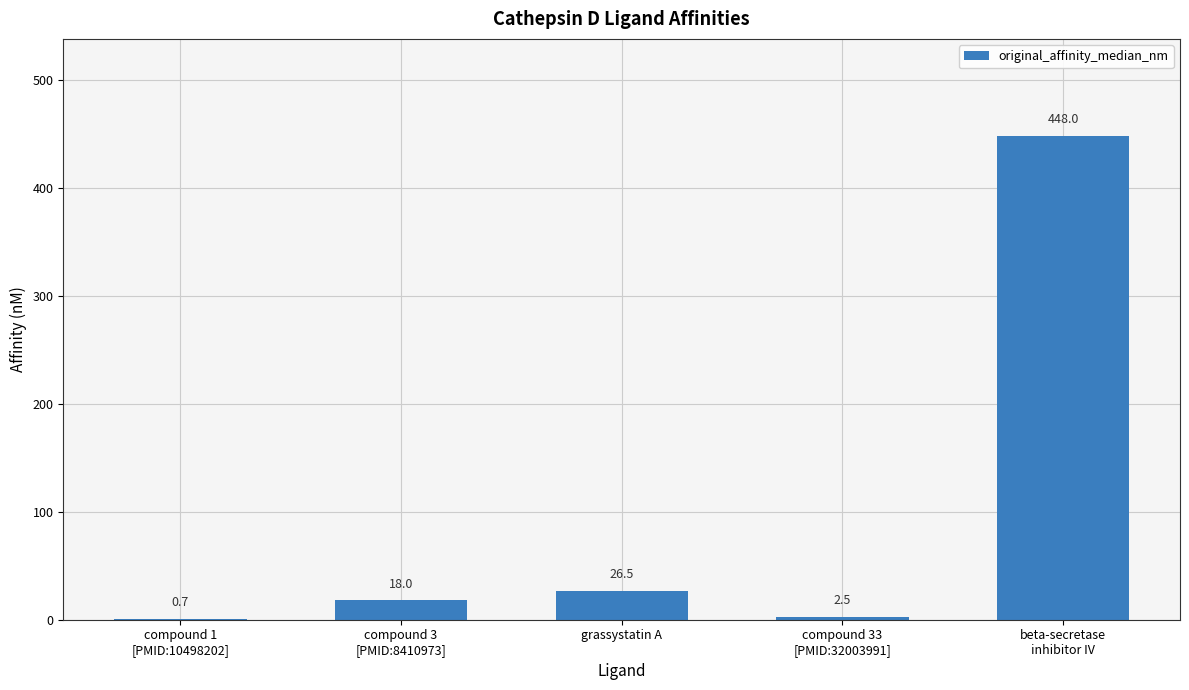

The value at grassystatin A is 26.5. True or false?

True